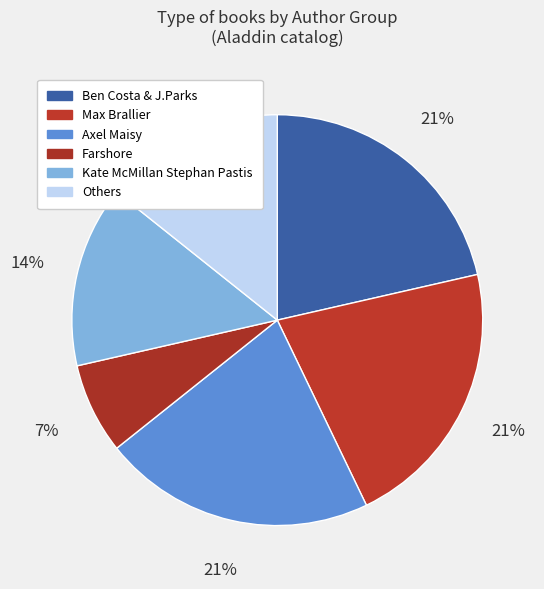

Count the number of slices in the pie.

6